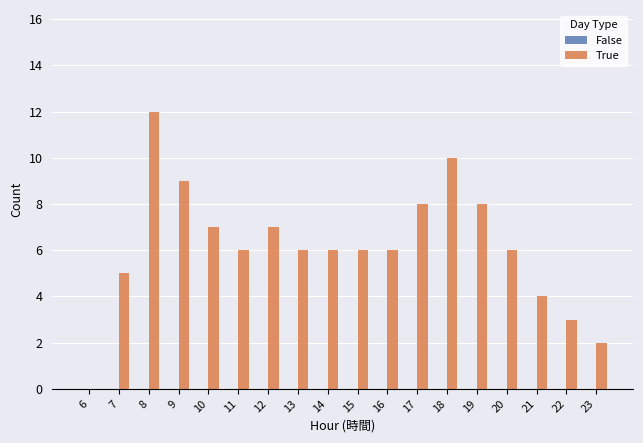

What is the sum of all values?

111